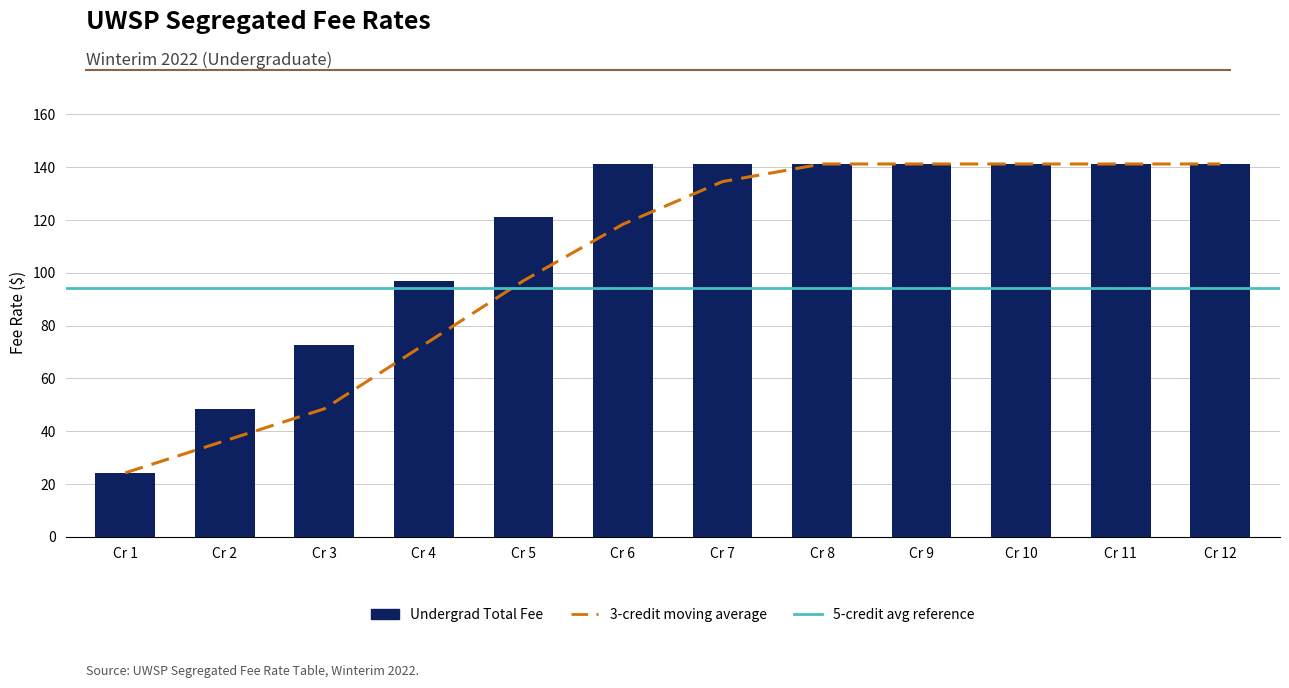

What is the maximum value shown in the chart?

141.2